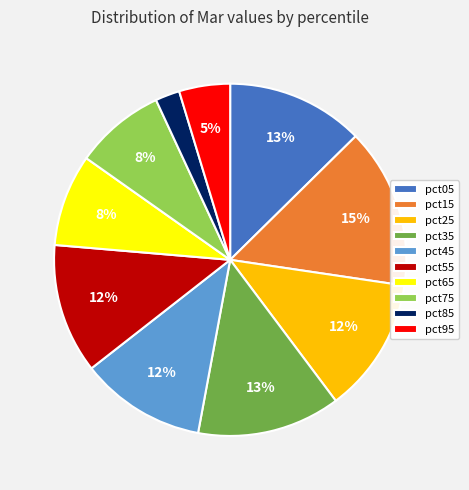

To the nearest percent, what portion does pct75 represent?

8%